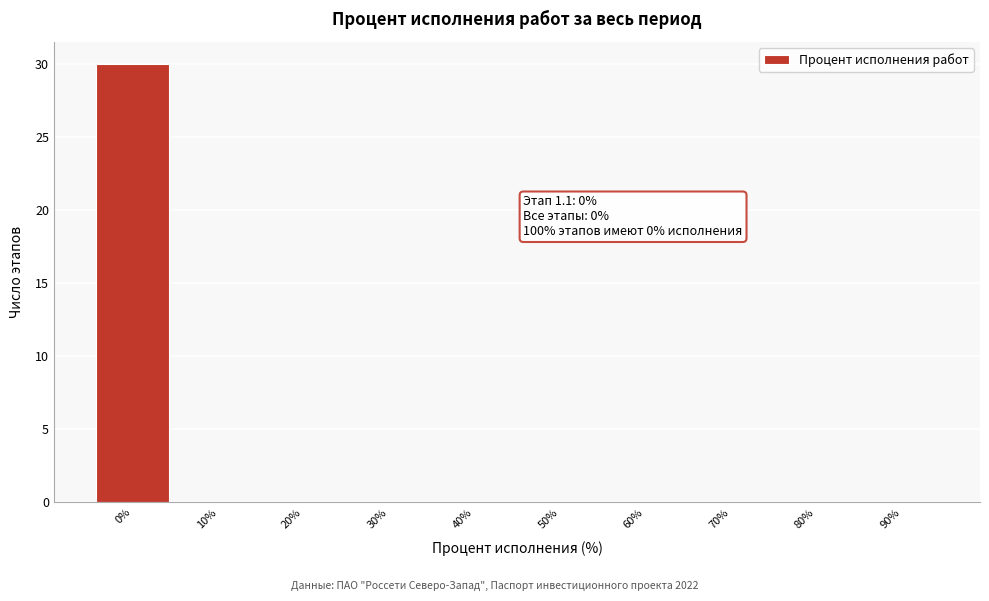

Reading right to left, transcribe all the data shown in this chart.

90%=0	80%=0	70%=0	60%=0	50%=0	40%=0	30%=0	20%=0	10%=0	0%=30